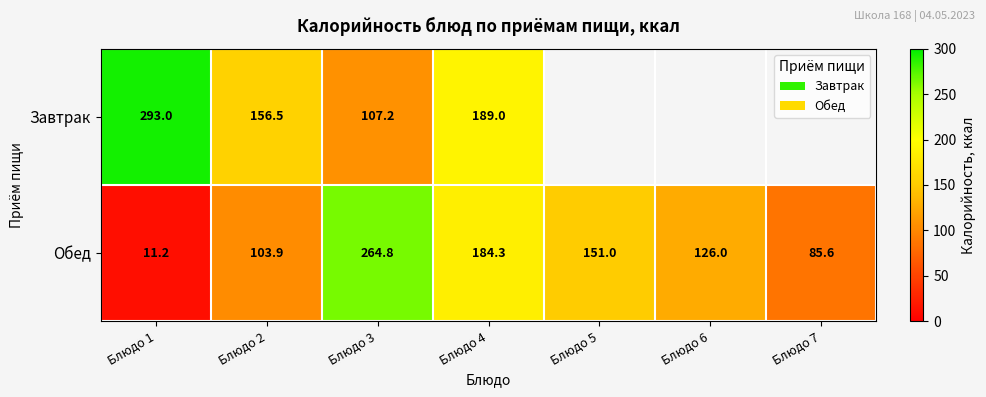

The value at Блюдо 6 is 126.0. True or false?

True